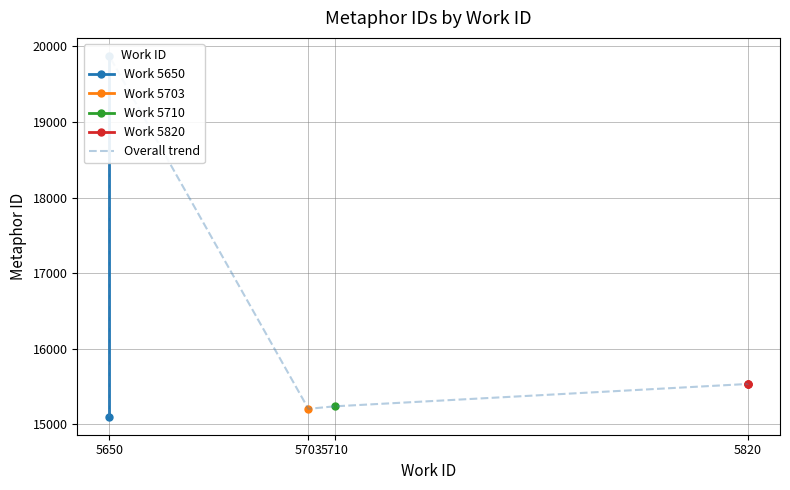

Rank the categories by value from lowest to highest.

5650, 5703, 5710, 5820, 5820, 5820, 5650